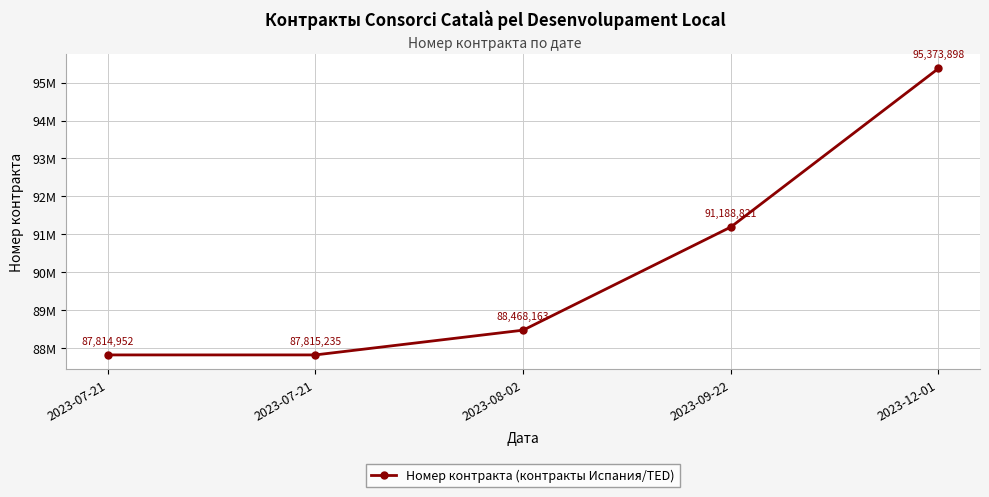

Reading right to left, list all the values displayed in this chart.

95373898	91188821	88468163	87815235	87814952